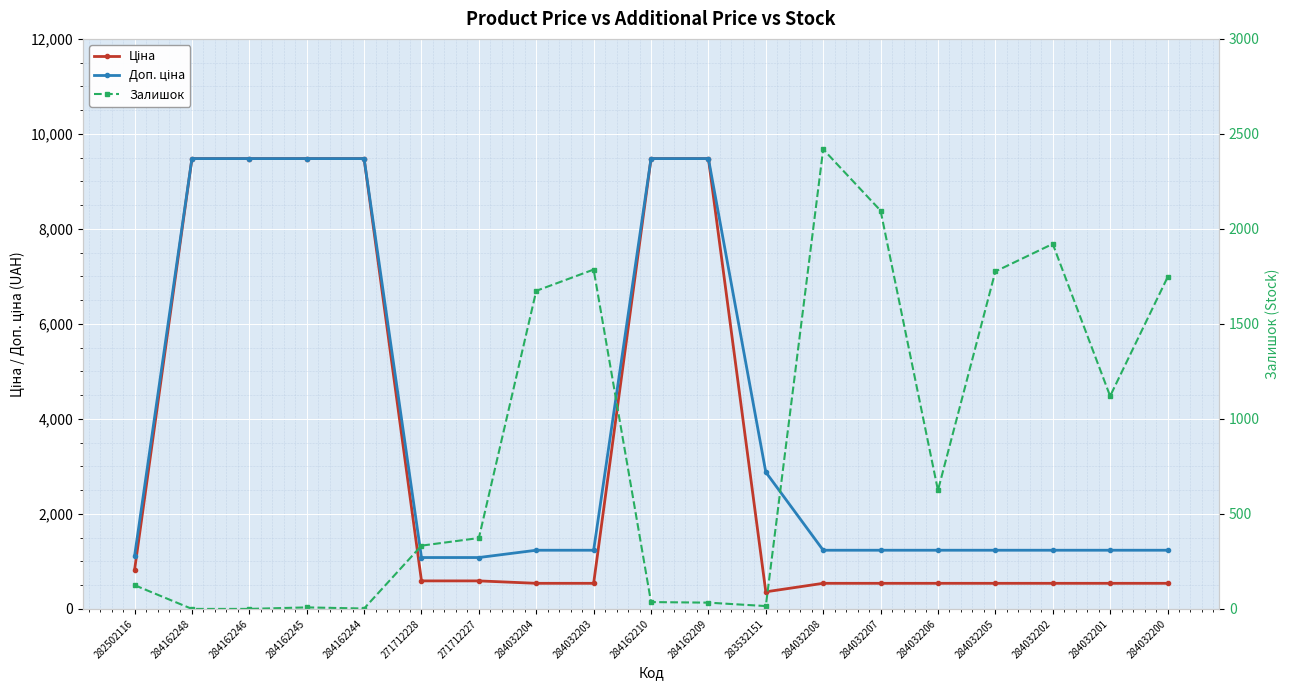

What is the label of the 12th point from the right?

284032204